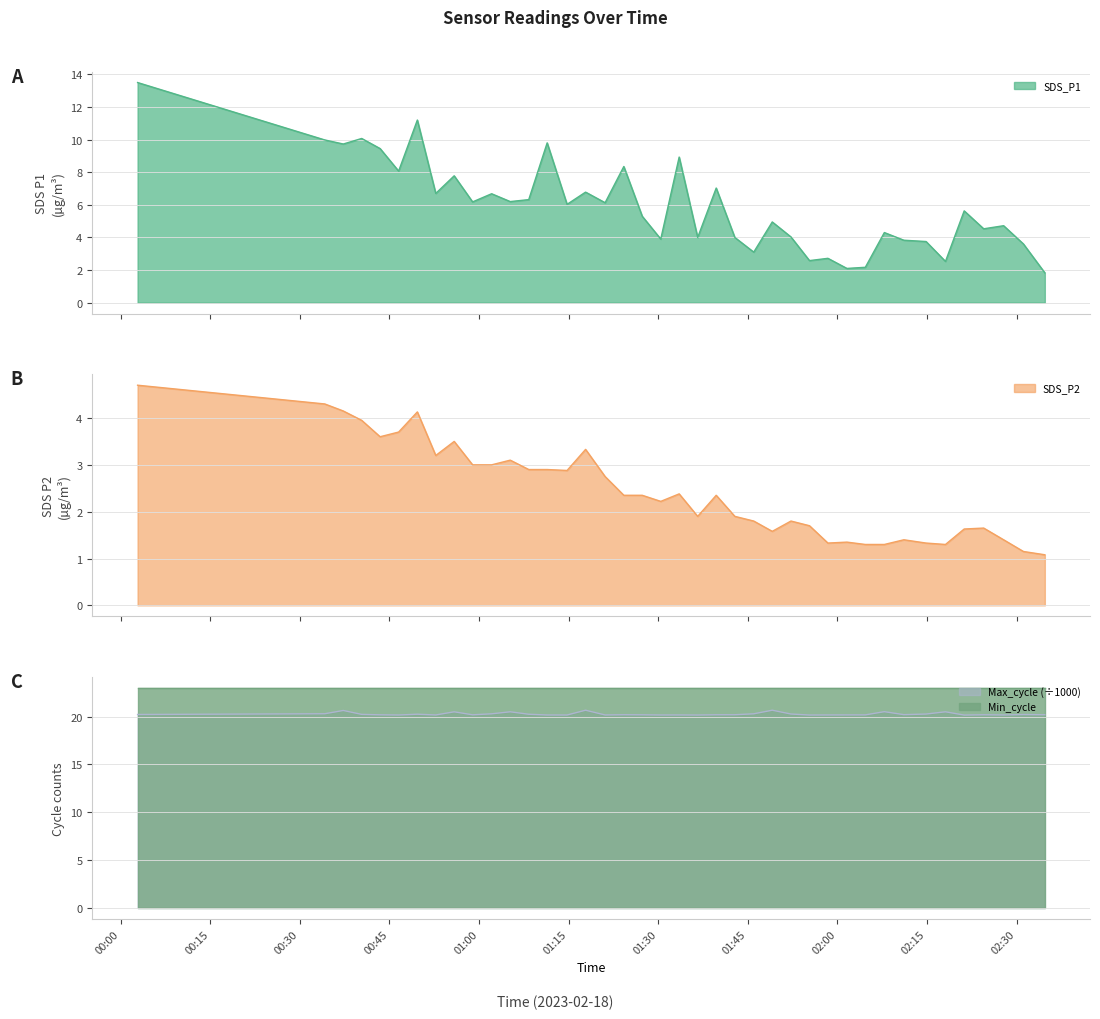

What is the maximum value for SDS_P2?

4.7